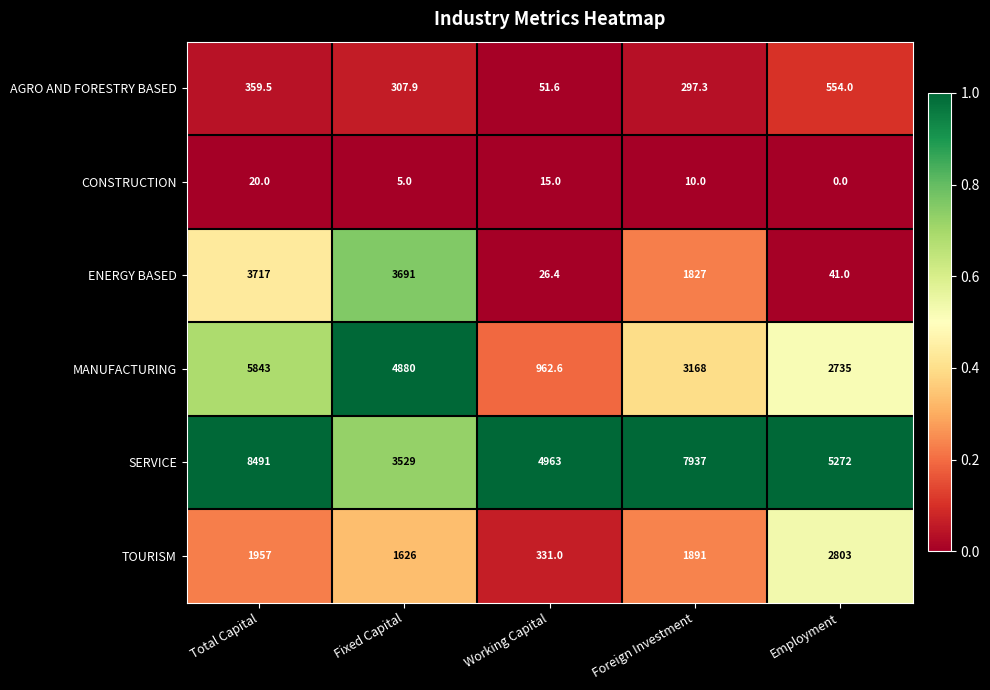

At how many categories does at least one series exceed 0?

5